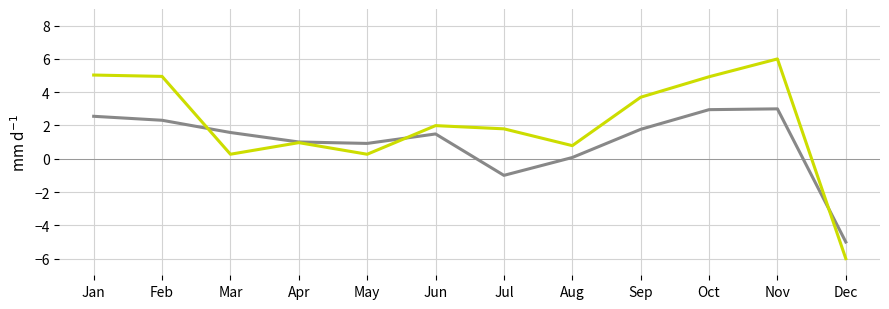

What is the difference between the highest and lowest values at Oct?

2.0